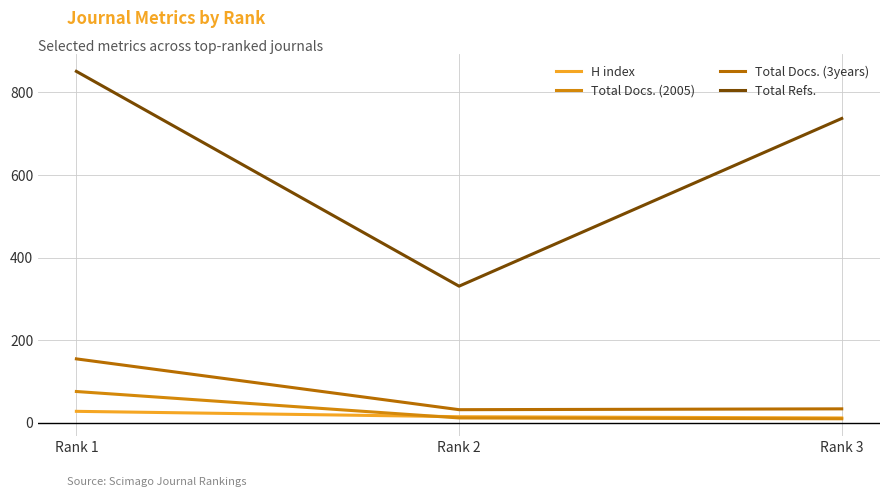

Where is Total Docs. (2005) nearest to the value 43?

Rank 2